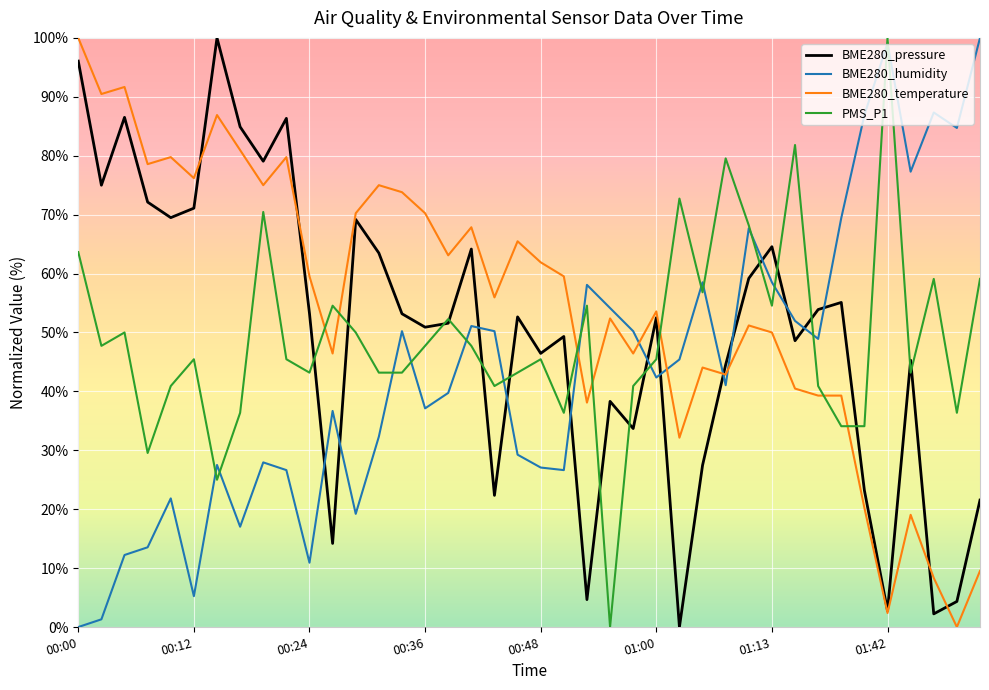

What is the greatest value displayed?

100.0